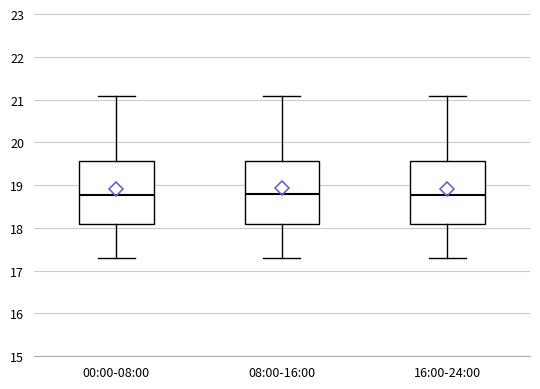

Where does the upper whisker of the box for 00:00-08:00 end on the y-axis? The values are not printed on the chart, so give them approximately, as read against the axis.

21.1